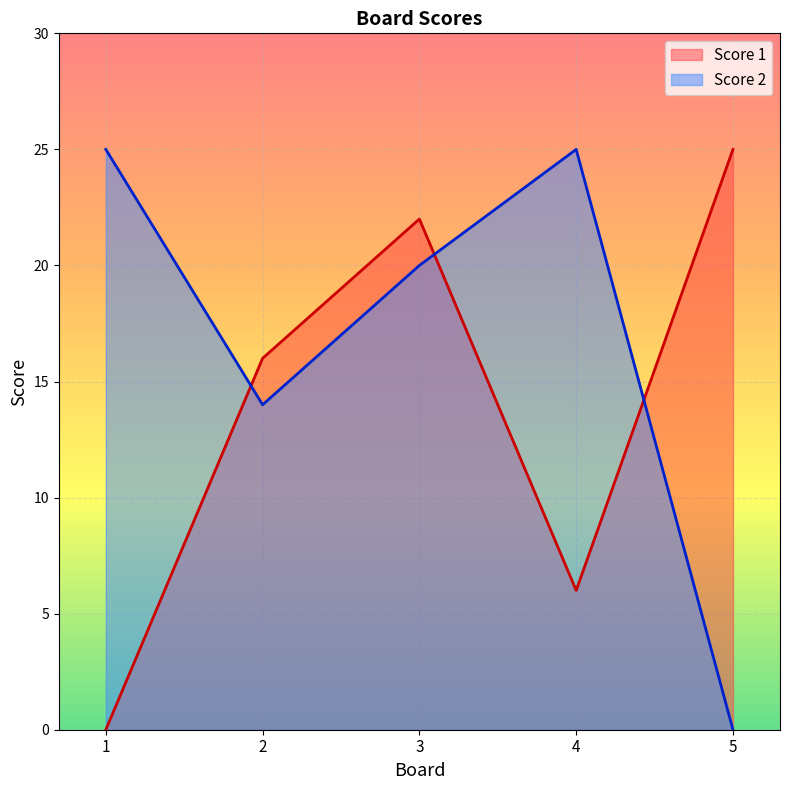

The value of Score 1 at 4 is 6. True or false?

True